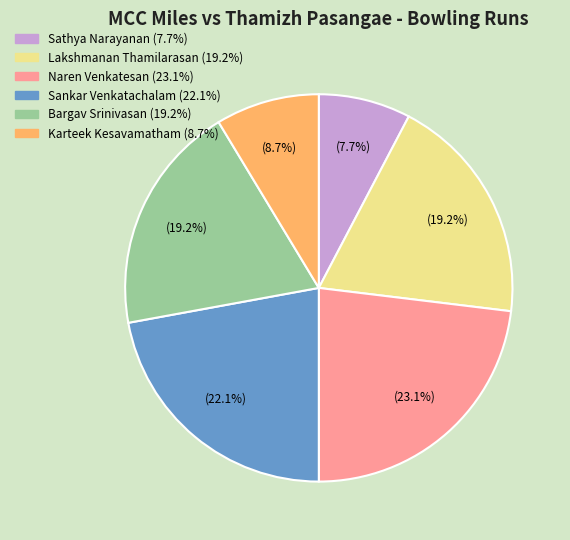

What is the largest slice in the pie chart?

Naren Venkatesan